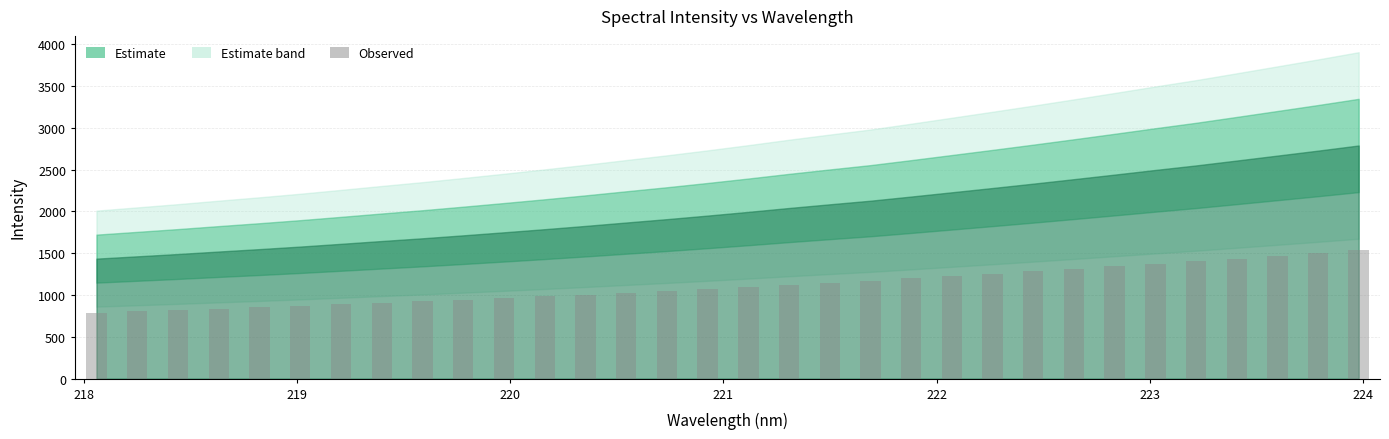

What is the greatest value displayed?

1534.3